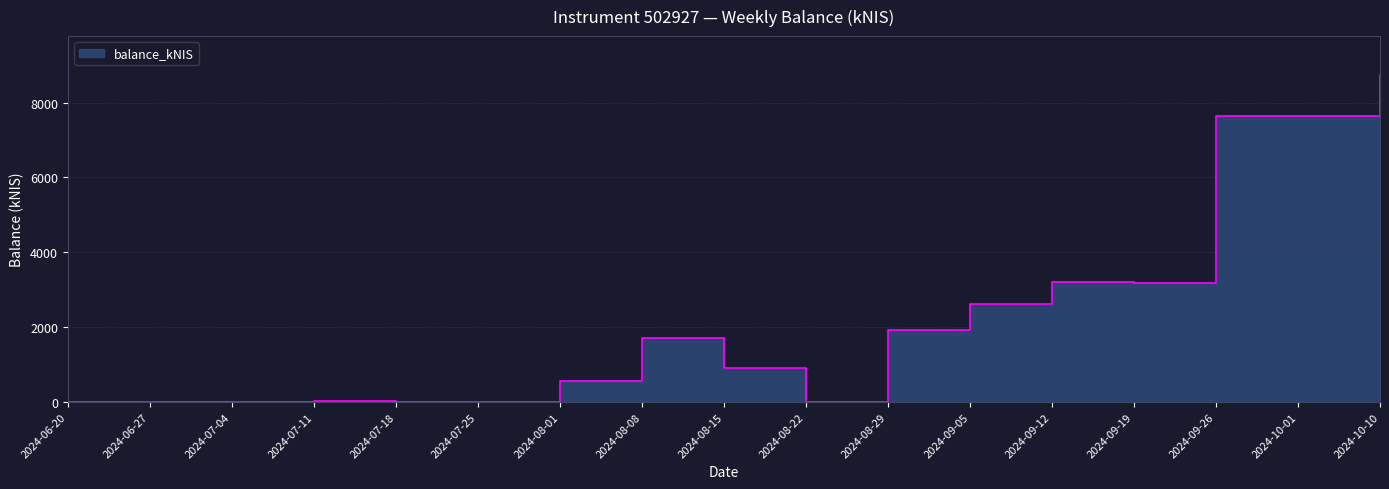

List the labels in order of value, largest first.

2024-10-10, 2024-09-26, 2024-10-01, 2024-09-12, 2024-09-19, 2024-09-05, 2024-08-29, 2024-08-08, 2024-08-15, 2024-08-01, 2024-07-11, 2024-06-27, 2024-07-18, 2024-07-25, 2024-08-22, 2024-06-20, 2024-07-04